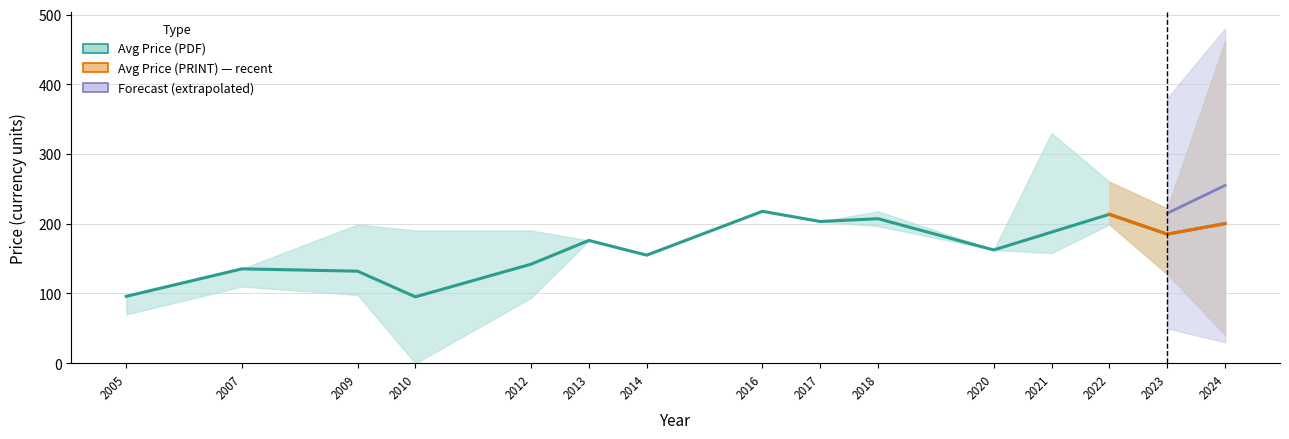

What is the ratio of the value at 2021 to the value at 2010?

2.0